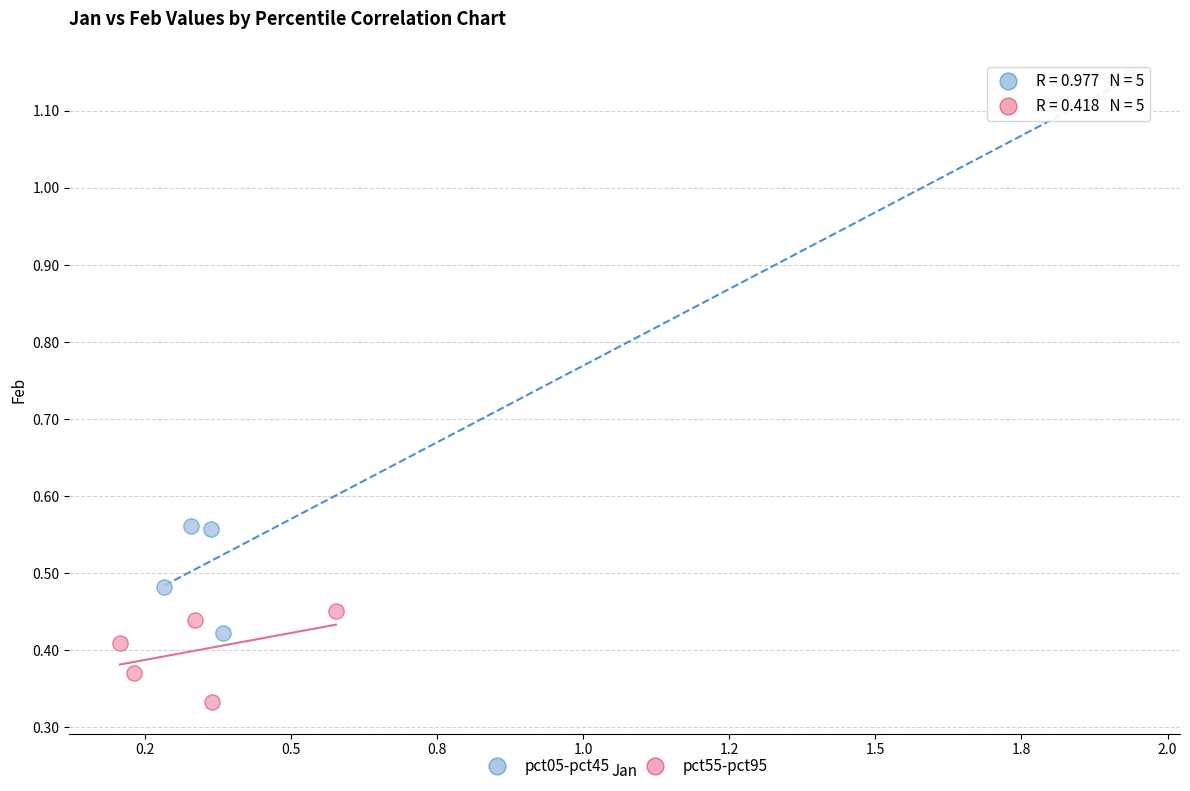

Which series contains the highest Y value?

pct05-pct45